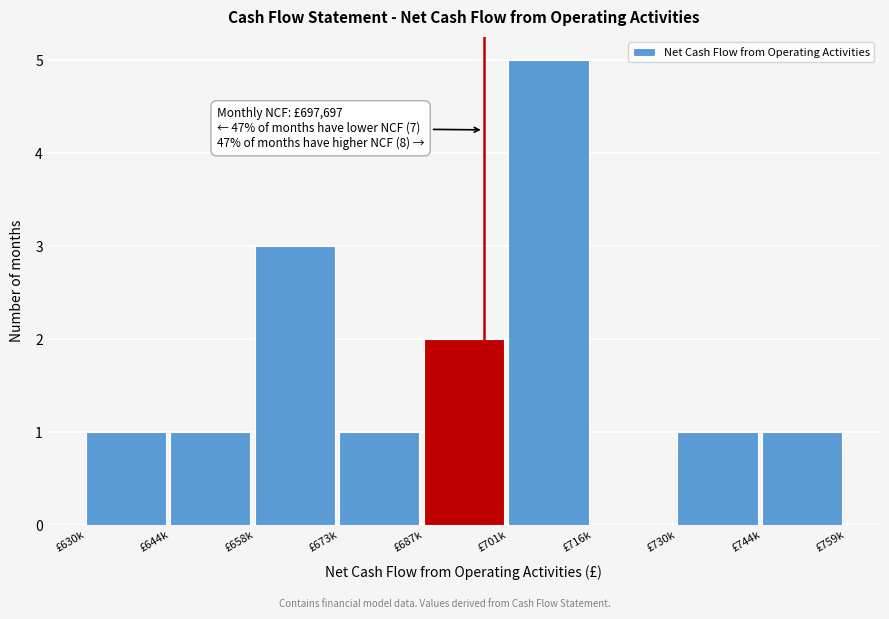

Reading left to right, what are all the values shown in this chart?

£630k=1	£644k=1	£658k=3	£673k=1	£687k=2	£701k=5	£716k=0	£730k=1	£744k=1